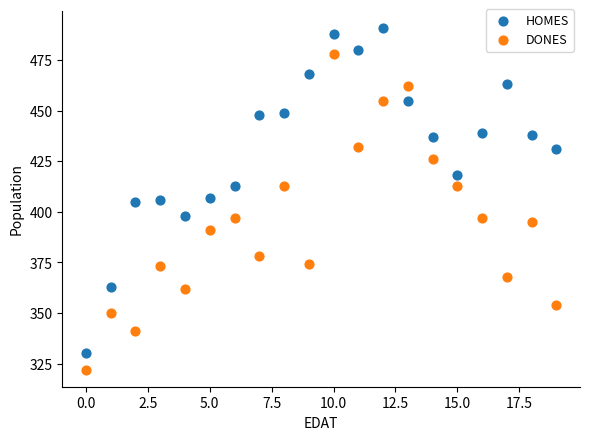

Across all data points, what is the range of Y values (max minus min)?

169